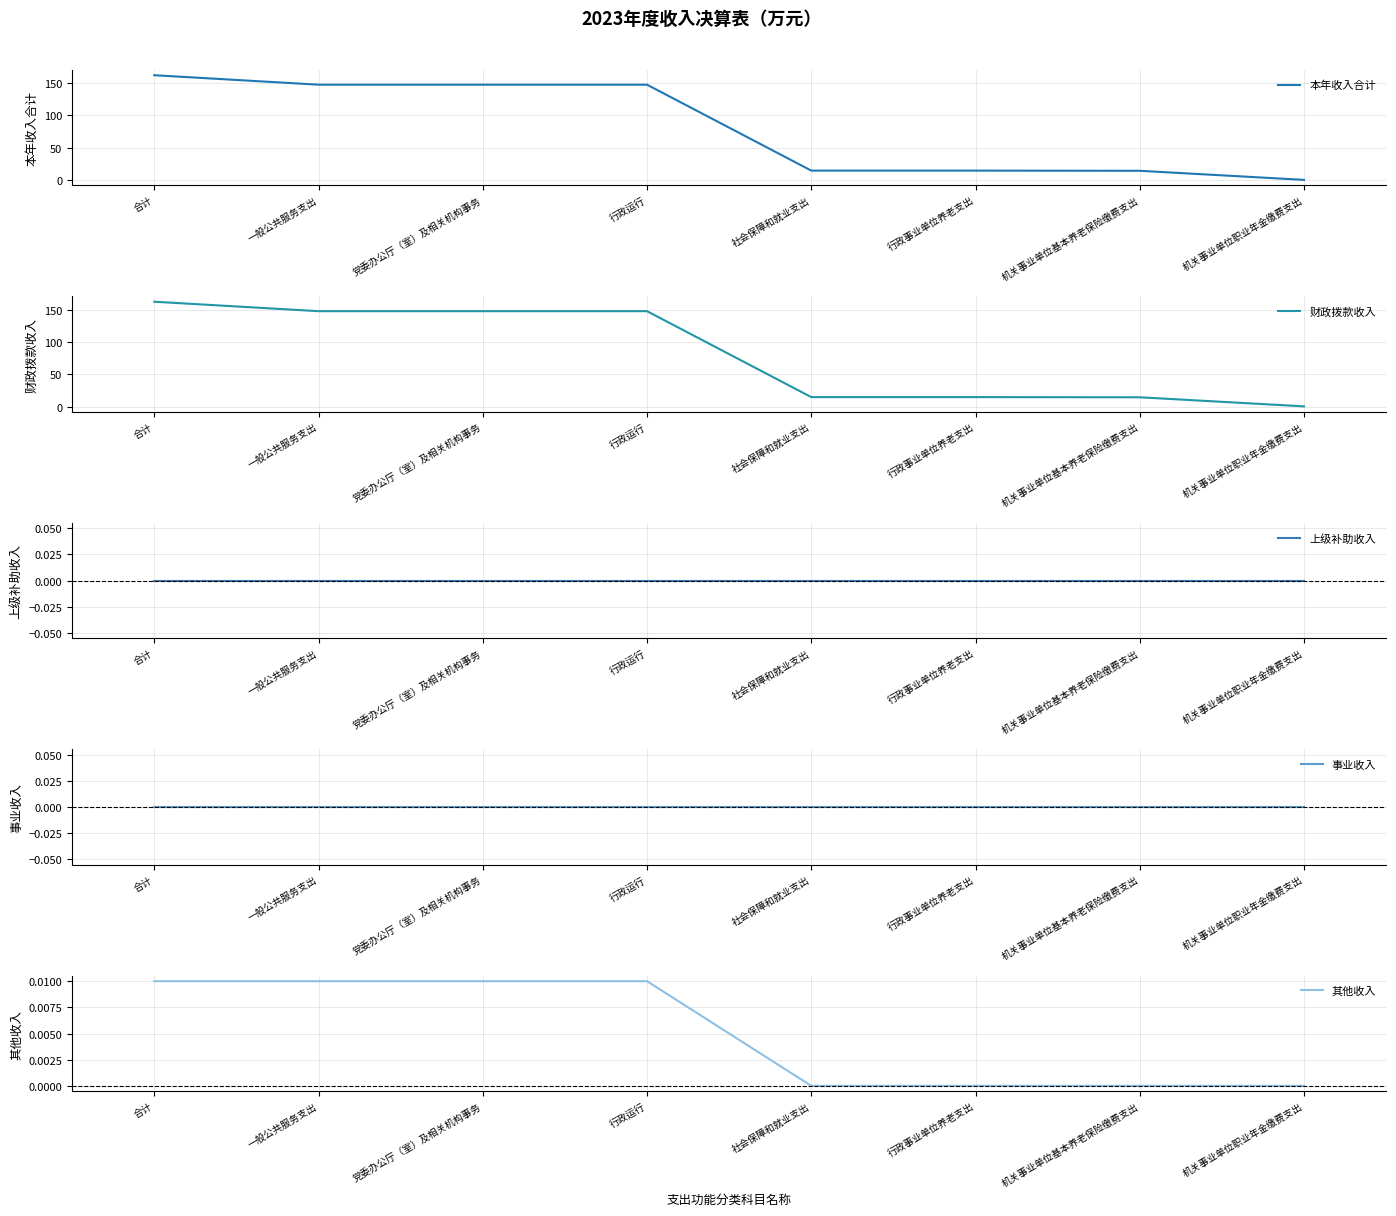

List the series in order of their peak value, lowest first.

上级补助收入, 事业收入, 其他收入, 财政拨款收入, 本年收入合计